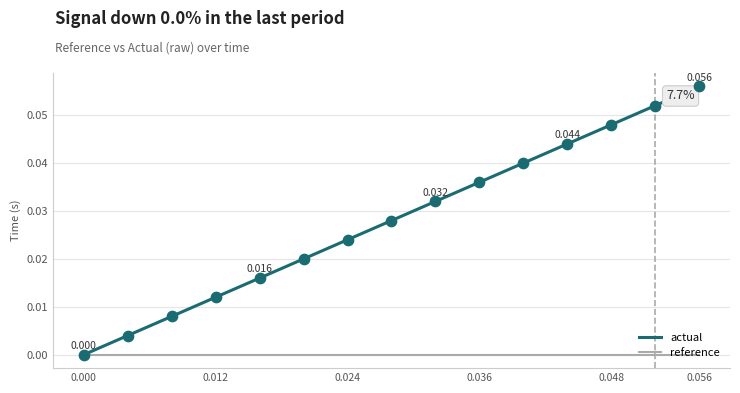

Which series has the largest total across all categories?

actual